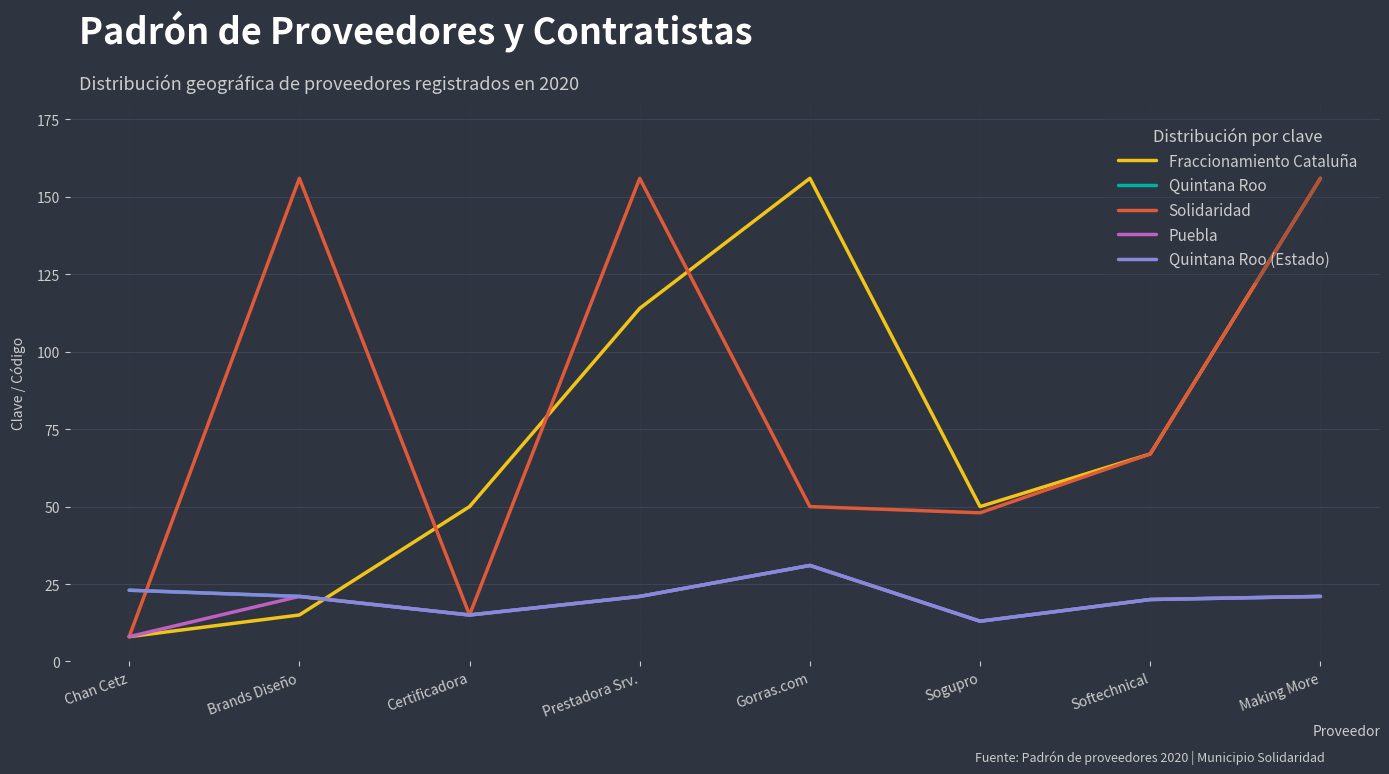

Does the chart have visible grid lines?

Yes